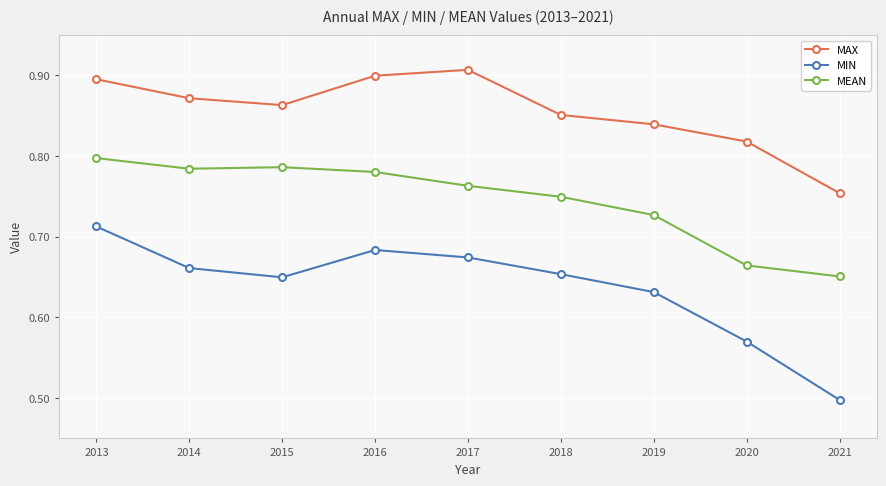

How many lines are shown in the chart?

3